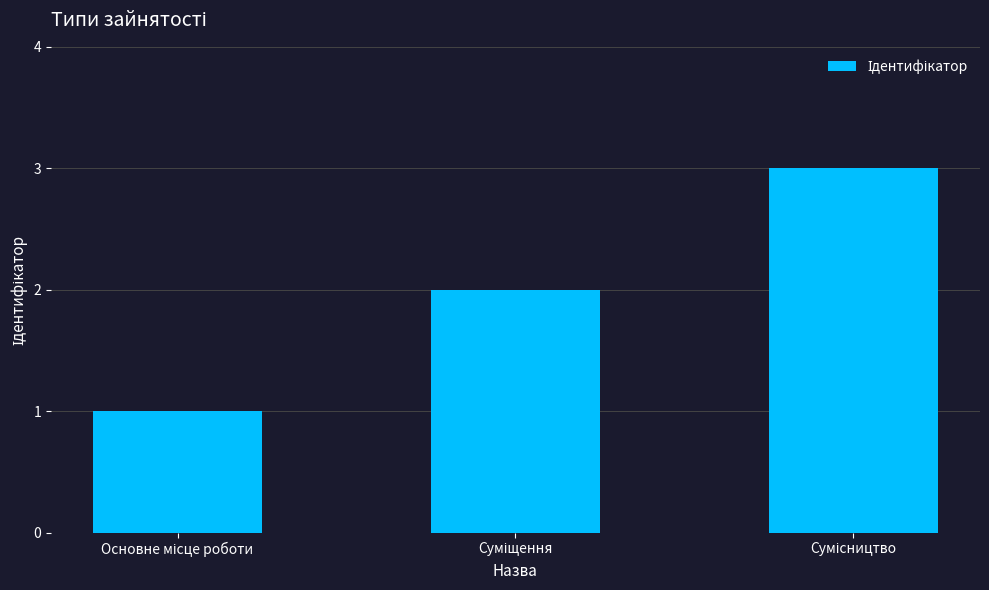

What is the maximum value shown in the chart?

3